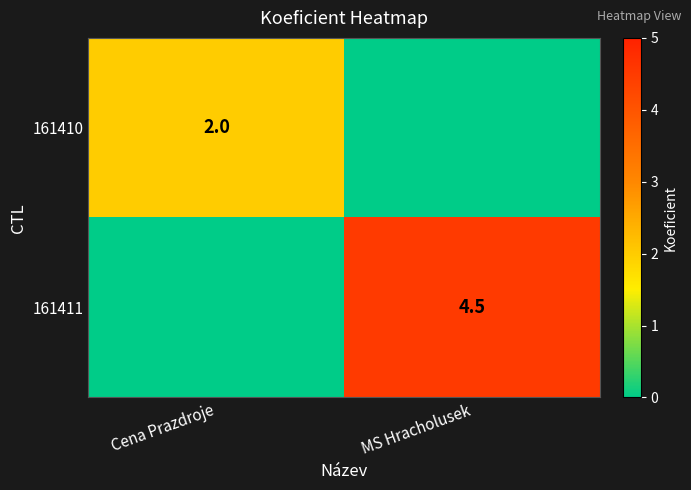

True or false: 161410 has a value of 2.0 at Cena Prazdroje.

True